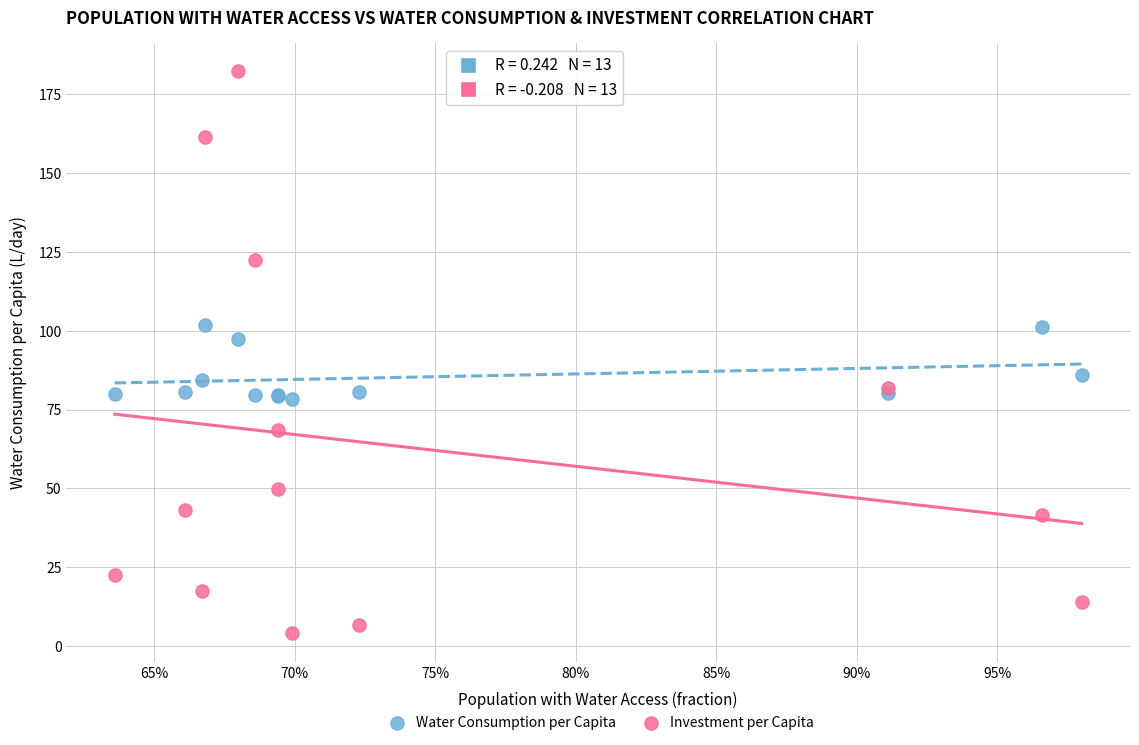

Which series reaches the maximum Y coordinate?

Investment per Capita